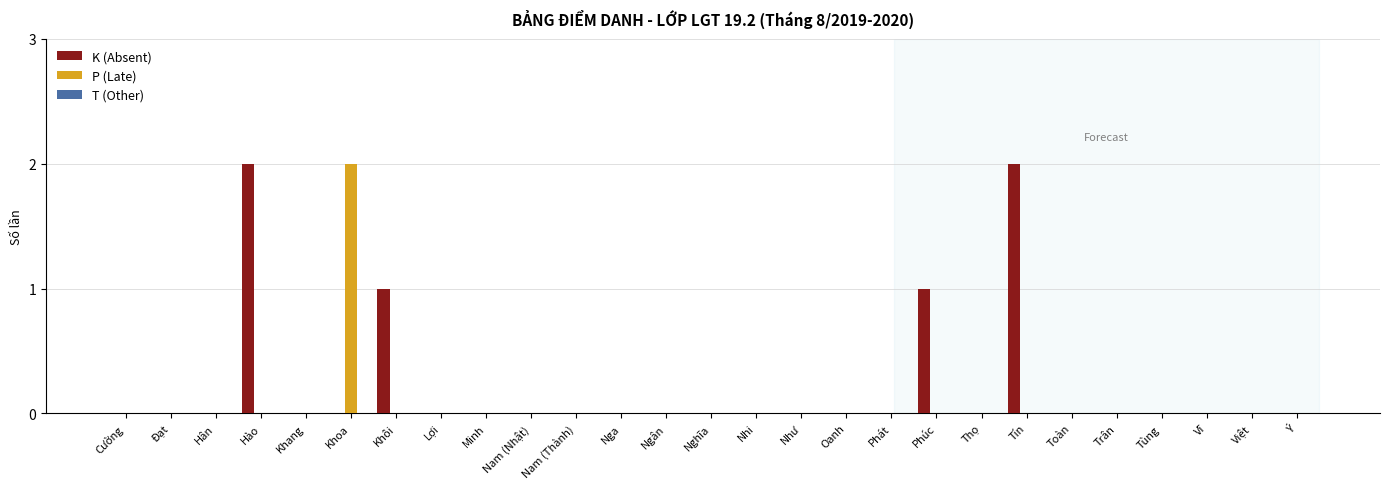

The K (Absent) series shows 0 at Phát. True or false?

True